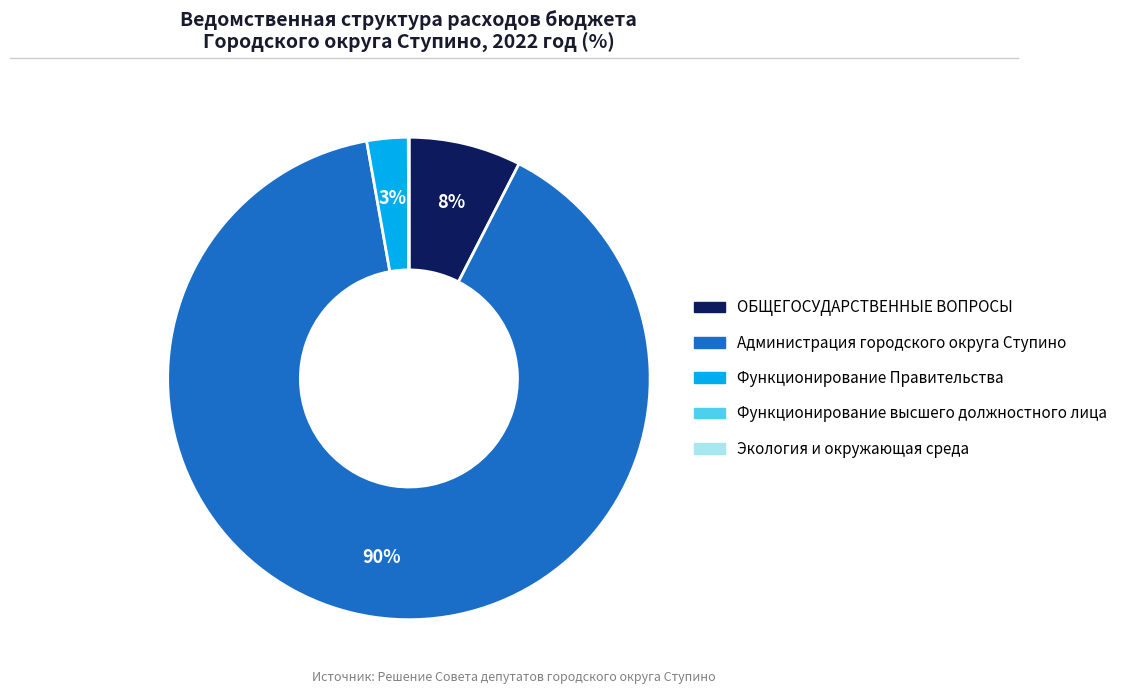

Which slice represents more than half of the pie?

Администрация городского округа Ступино